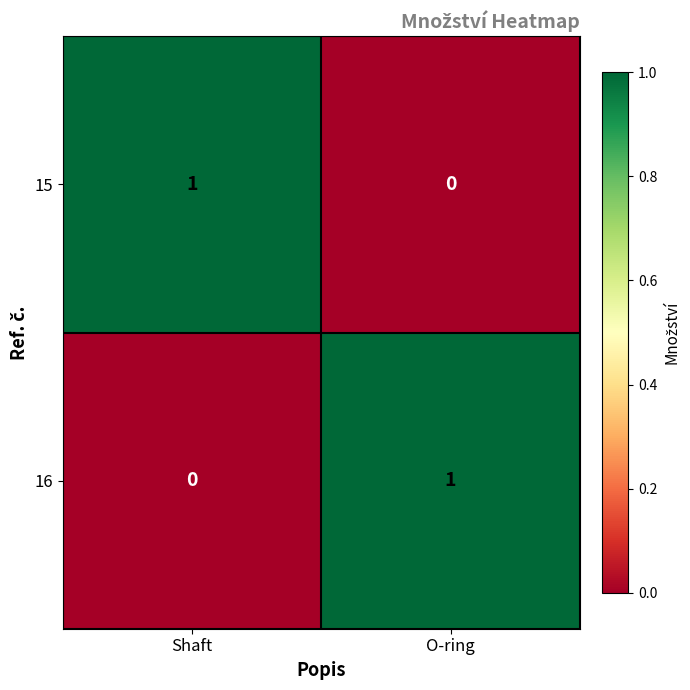

The value of 15 at Shaft is 2. True or false?

False